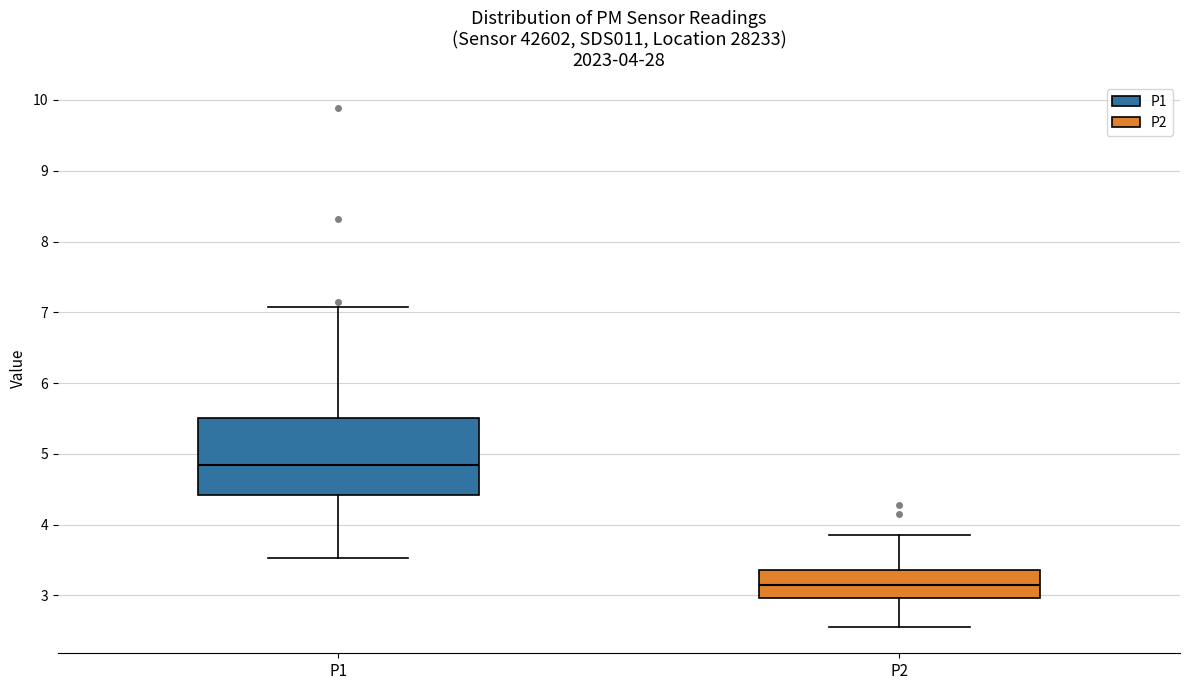

Which box has the highest median line?

P1